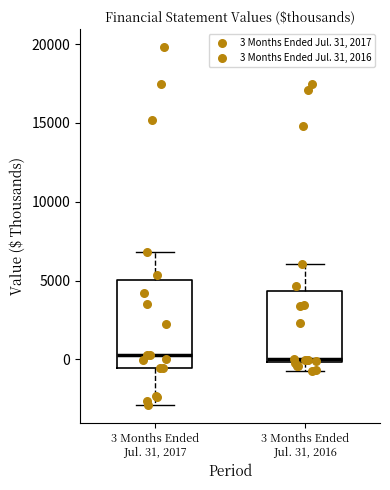

Reading left to right, read every box against the y-axis: the position of its median line, the range the box covers, and the ends of its whiskers. The values are not printed on the chart, so give them approximately, as read against the axis.

3 Months Ended Jul. 31, 2017: median 500, box -500 to 5000, whiskers -3000 to 7000
3 Months Ended Jul. 31, 2016: median 0 (just above the box's lower edge), box 0 to 4500, whiskers -1000 to 6000